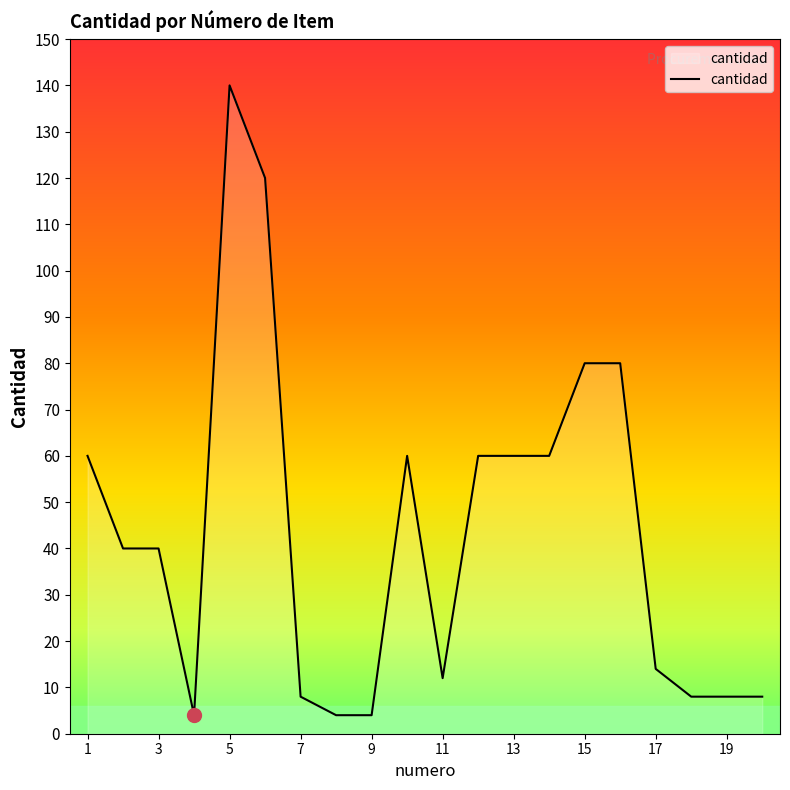

What is the difference between the maximum and minimum values?

136